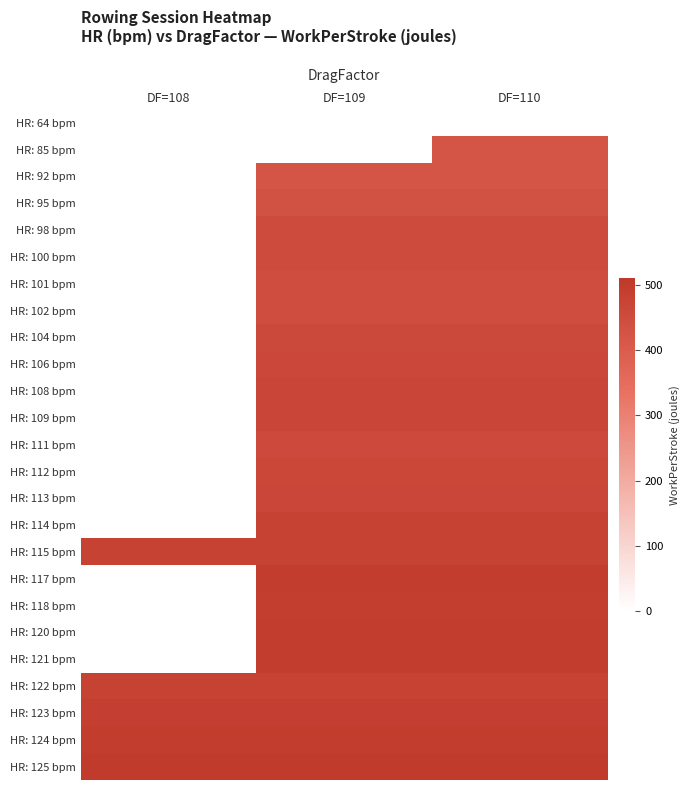

Rank the series by their maximum value, from lowest to highest.

HR: 64 bpm, HR: 85 bpm, HR: 92 bpm, HR: 95 bpm, HR: 98 bpm, HR: 100 bpm, HR: 101 bpm, HR: 102 bpm, HR: 104 bpm, HR: 106 bpm, HR: 108 bpm, HR: 109 bpm, HR: 111 bpm, HR: 112 bpm, HR: 113 bpm, HR: 114 bpm, HR: 115 bpm, HR: 117 bpm, HR: 118 bpm, HR: 120 bpm, HR: 121 bpm, HR: 122 bpm, HR: 123 bpm, HR: 124 bpm, HR: 125 bpm